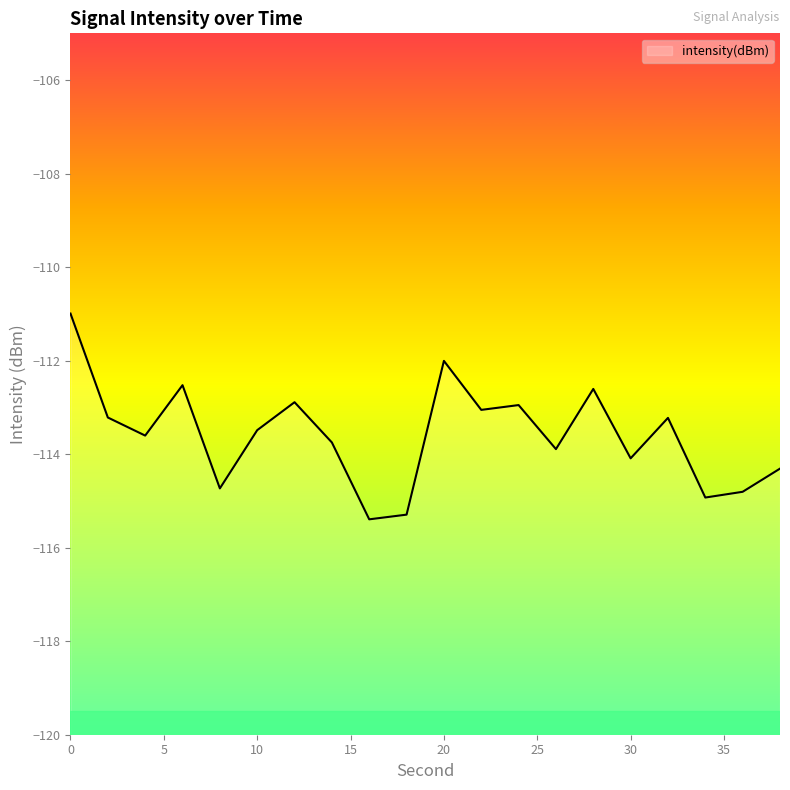

What is the value of the 6th point from the left?

-113.5